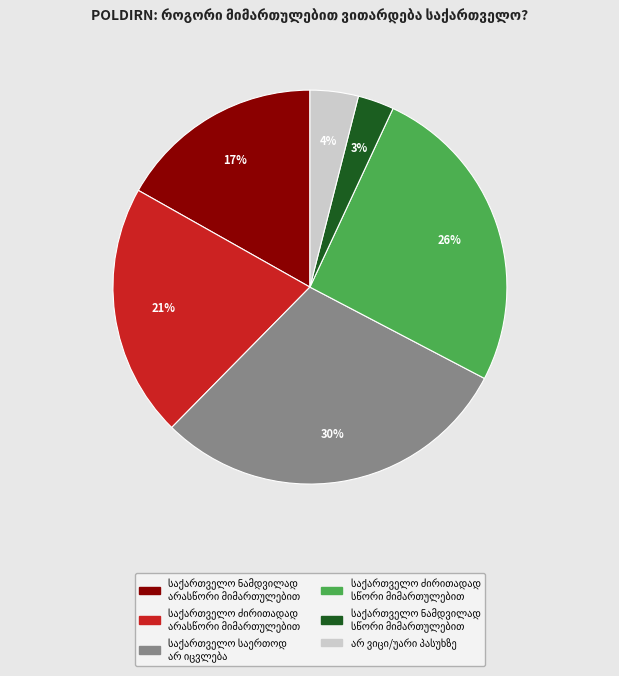

To the nearest percent, what is the average slice percentage?

17%